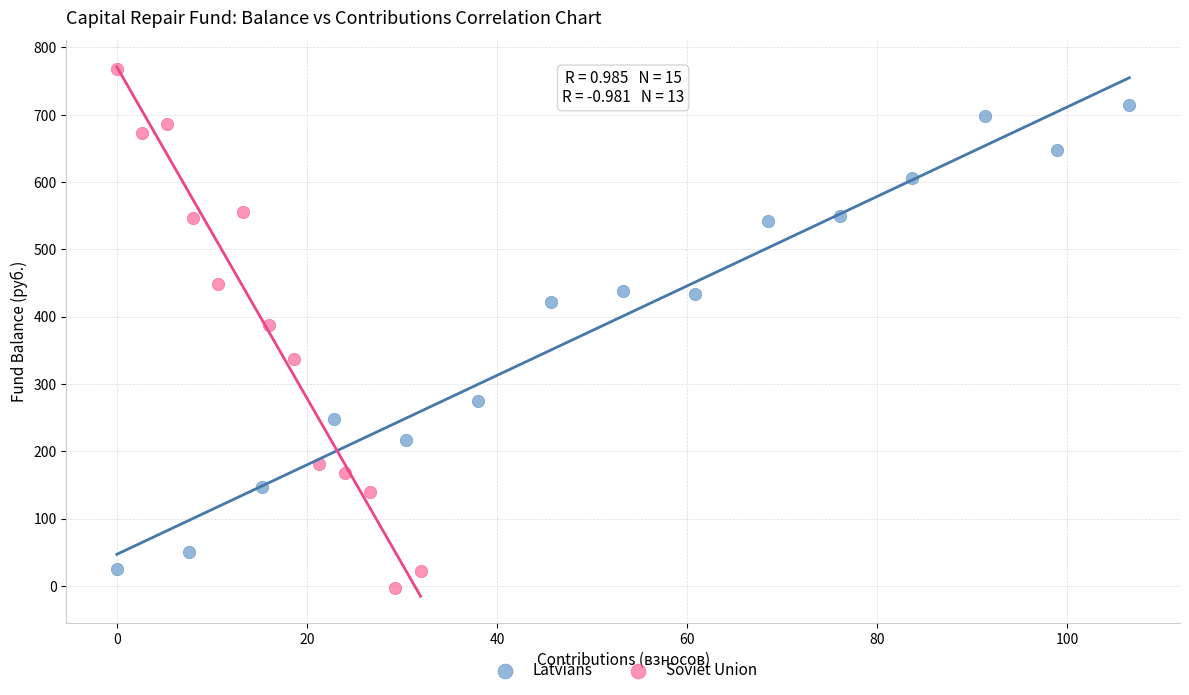

Which series contains the highest Y value?

Soviet Union